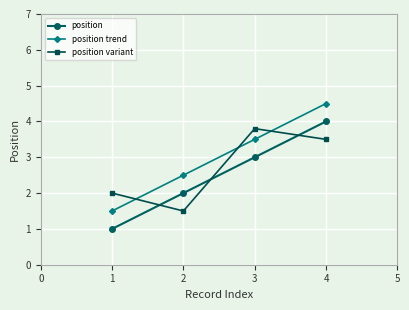

True or false: position variant and position cross at least once.

True